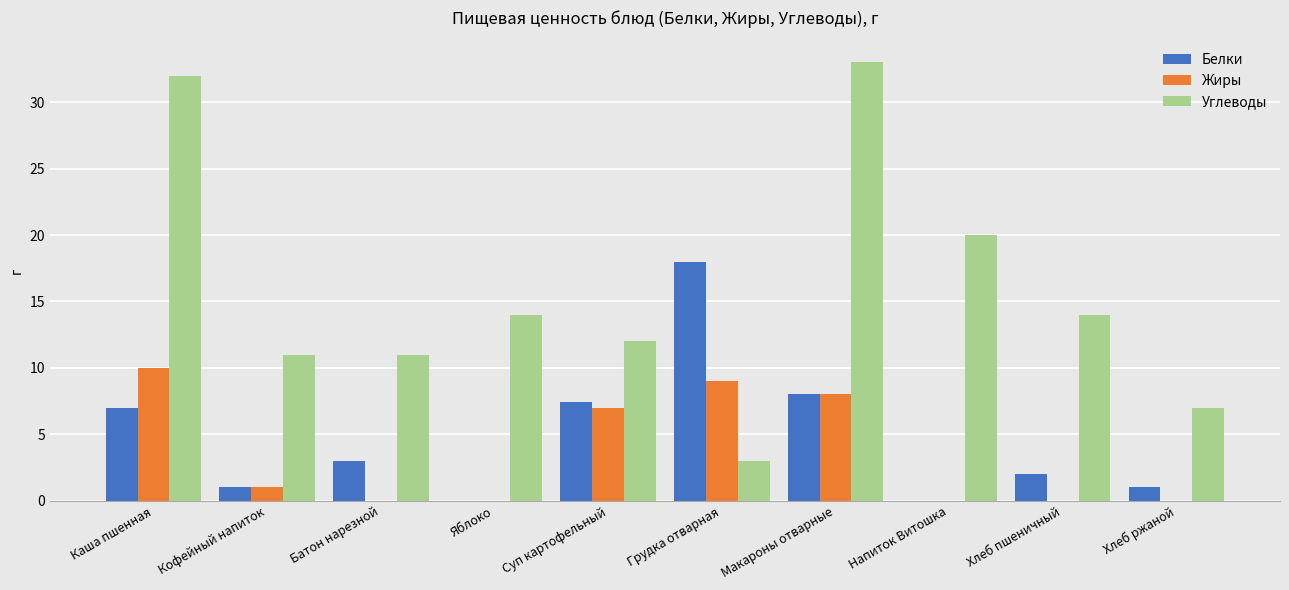

At which label does Углеводы reach its peak?

Макароны отварные